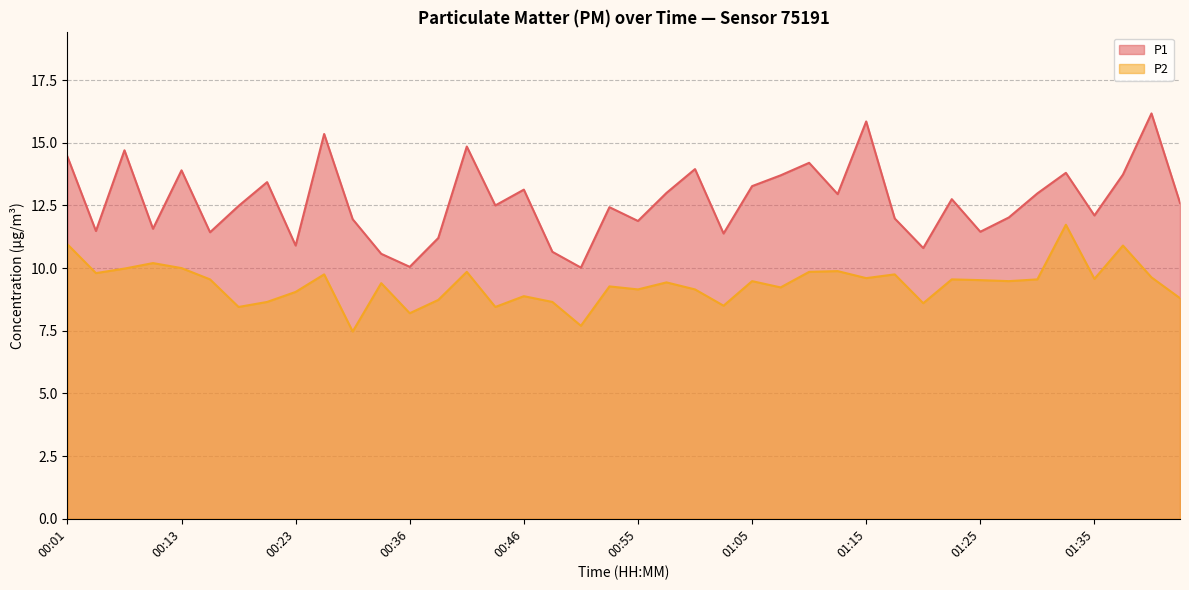

How many lines are shown in the chart?

2